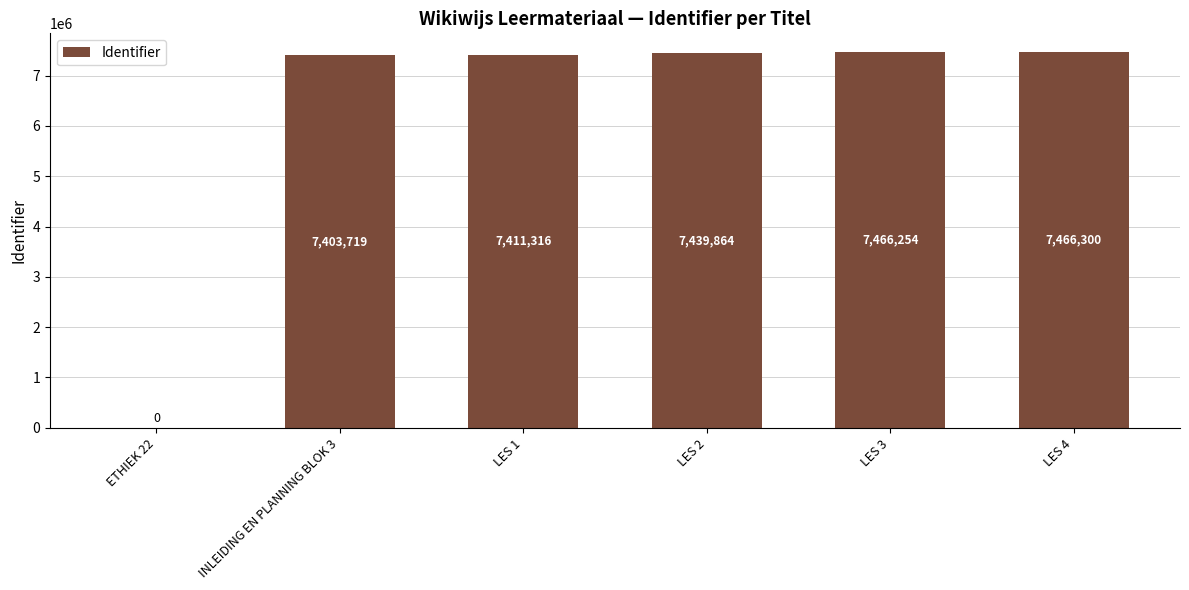

True or false: the data shows 7411316 at LES 1.

True